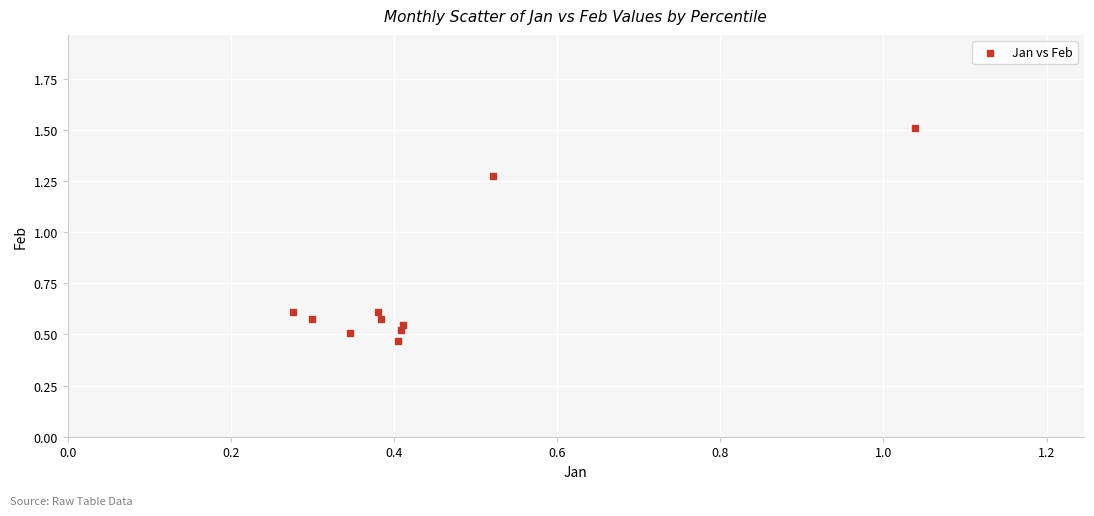

What is the average X value?

0.4